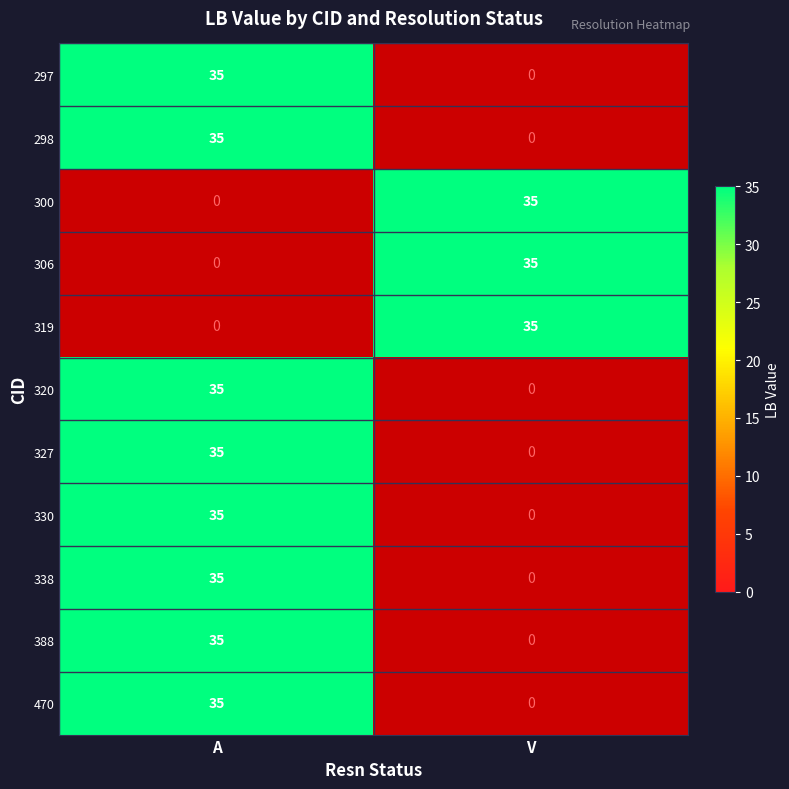

Which label corresponds to the smallest value in the chart?

V